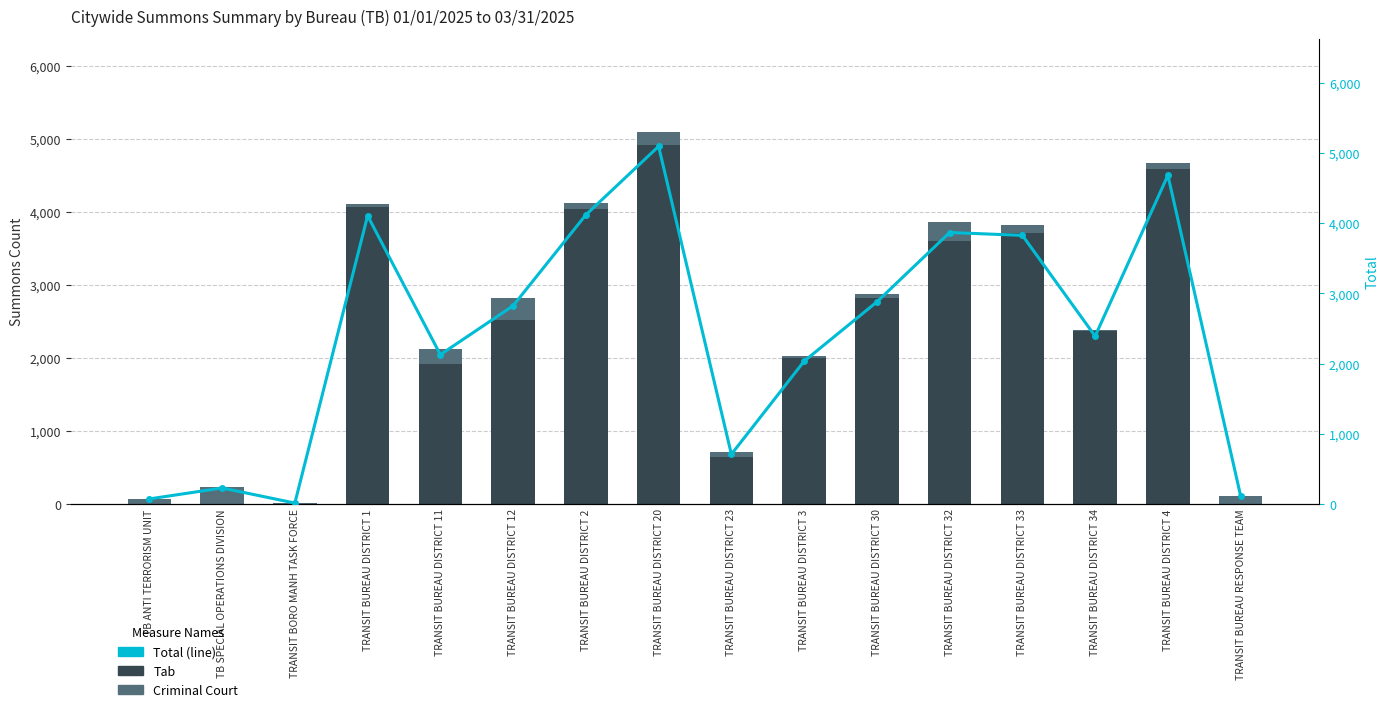

Reading left to right, what are all the values shown in this chart?

Tab: 0	0	0	4076	1921	2518	4046	4919	648	2002	2828	3599	3713	2373	4592	0
Criminal Court: 69	225	10	33	203	305	76	178	57	31	44	269	116	17	89	112
Total: 69	225	10	4109	2127	2825	4122	5099	706	2034	2880	3870	3829	2391	4686	112